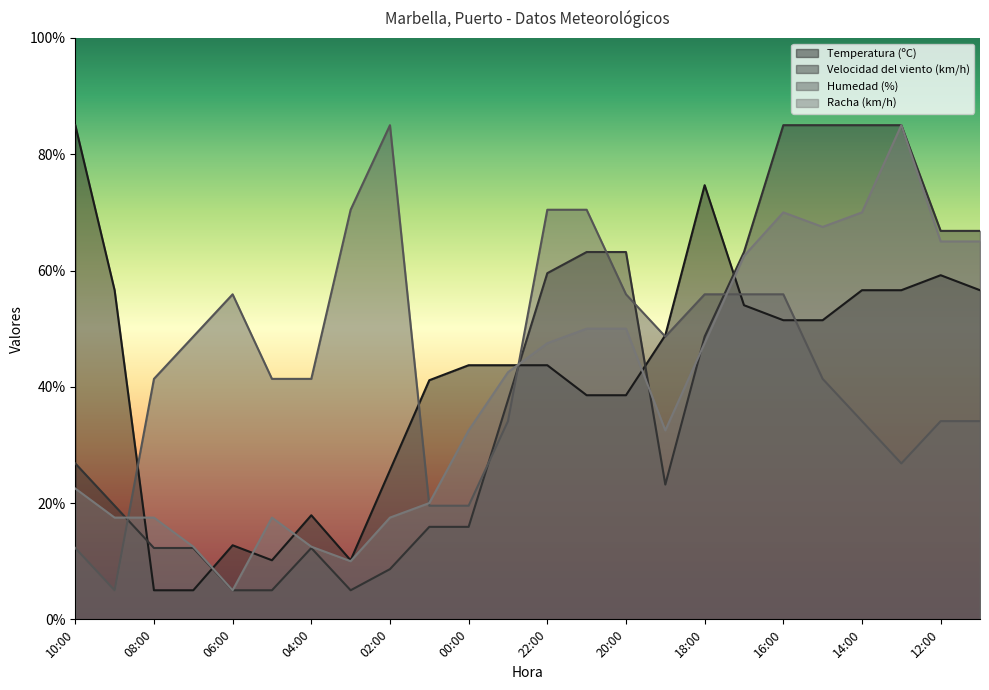

The Velocidad del viento (km/h) series shows 5.0 at 05:00. True or false?

True